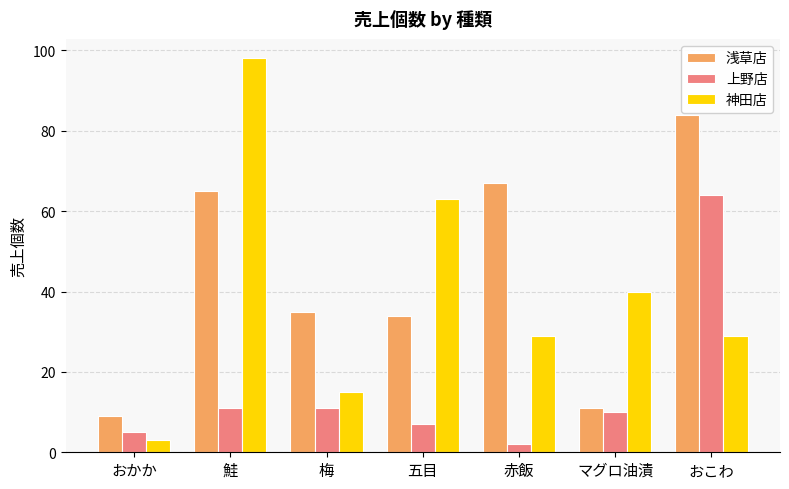

Reading left to right, transcribe all the data shown in this chart.

浅草店: 9	65	35	34	67	11	84
上野店: 5	11	11	7	2	10	64
神田店: 3	98	15	63	29	40	29